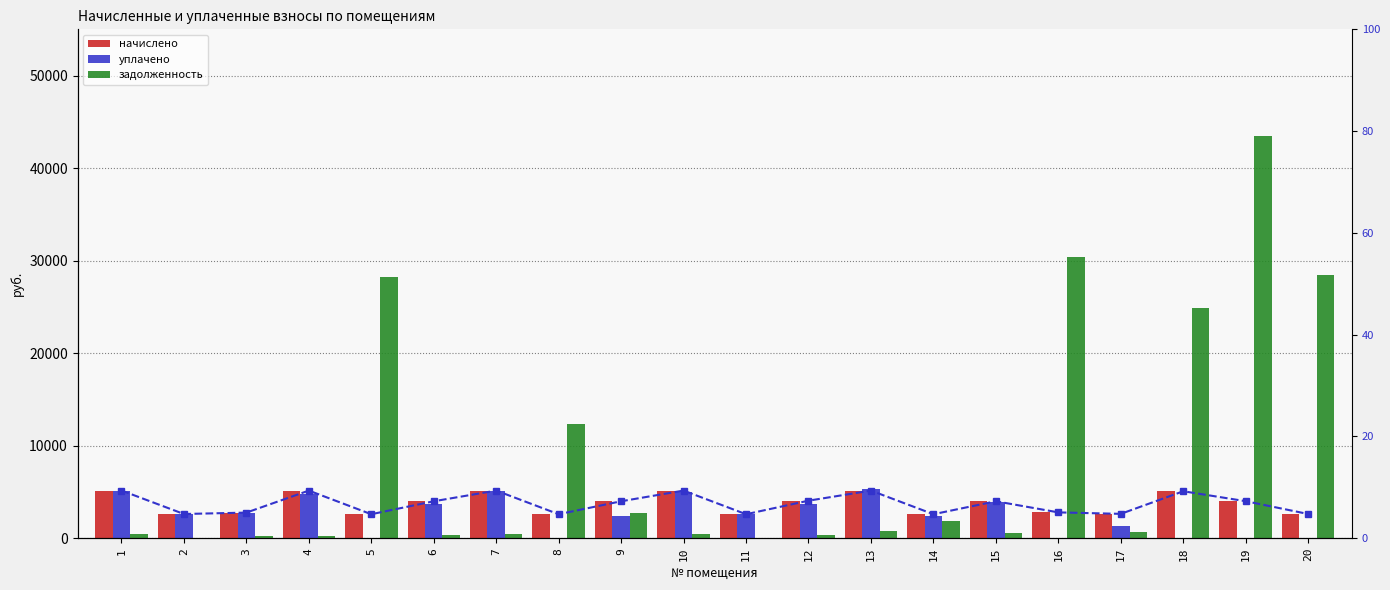

Where does the уплачено series first go above 2593?

1